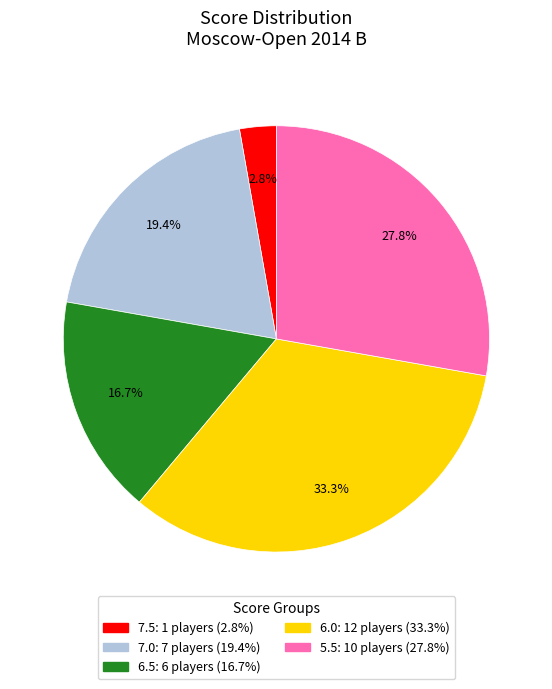

Does any single category account for the majority?

No